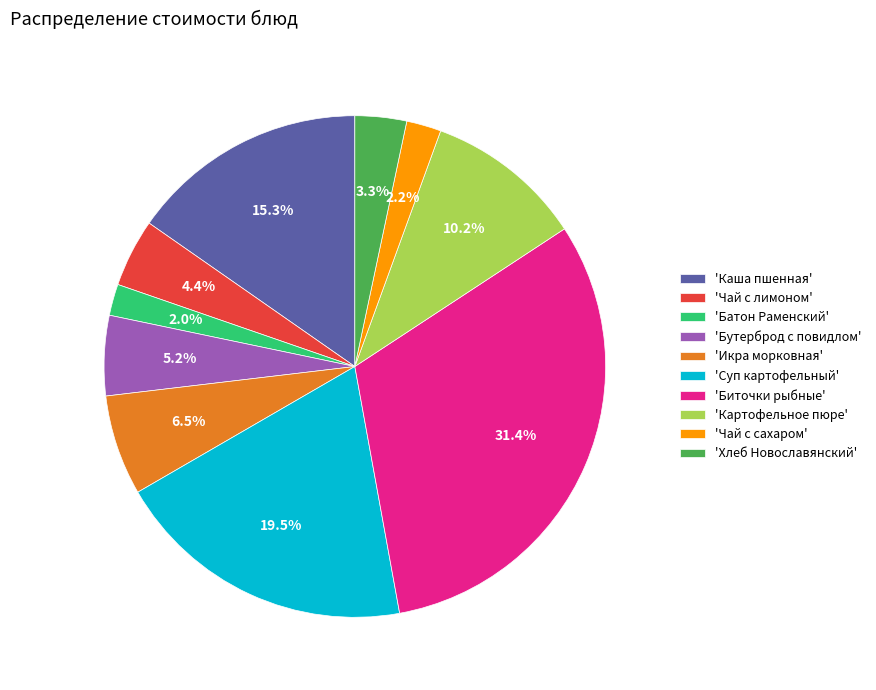

Do 'Каша пшенная' and 'Батон Раменский' together represent more than half of the pie?

No